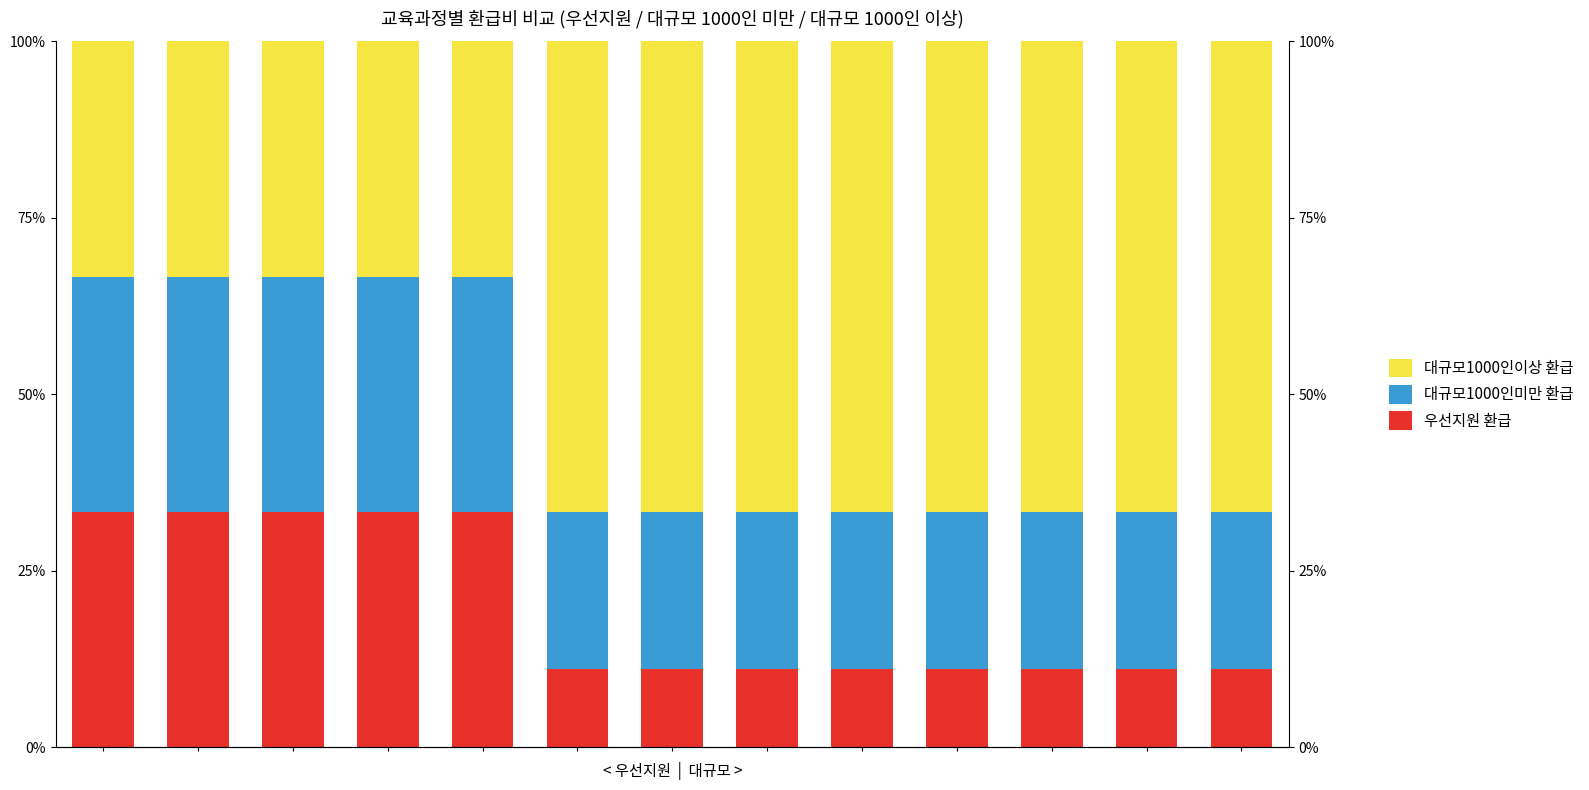

What is the lowest value of the 대규모1000인미만 환급 series?

22.2